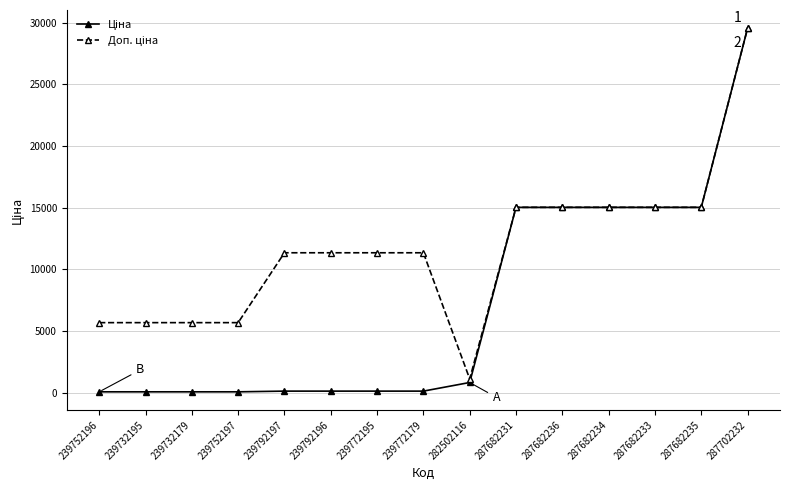

What is the maximum value shown in the chart?

29548.9